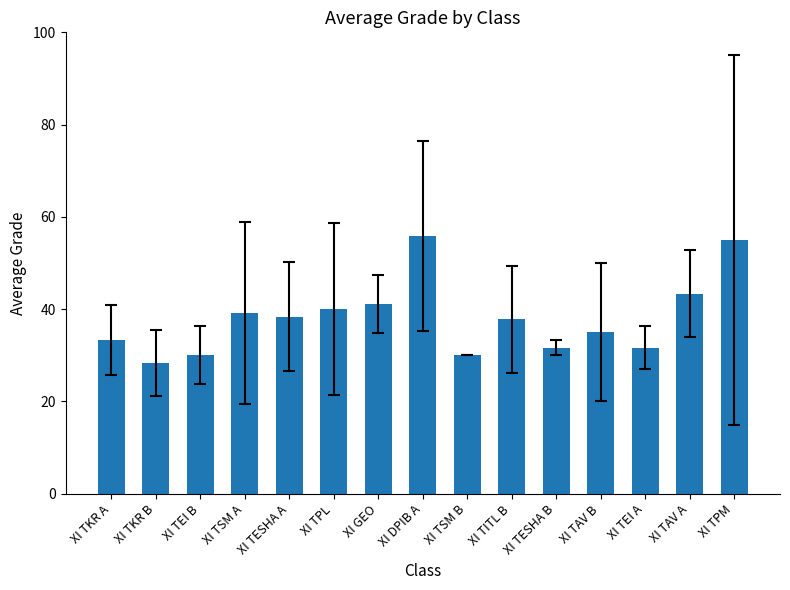

Between XI TESHA A and XI TAV A, which is larger?

XI TAV A